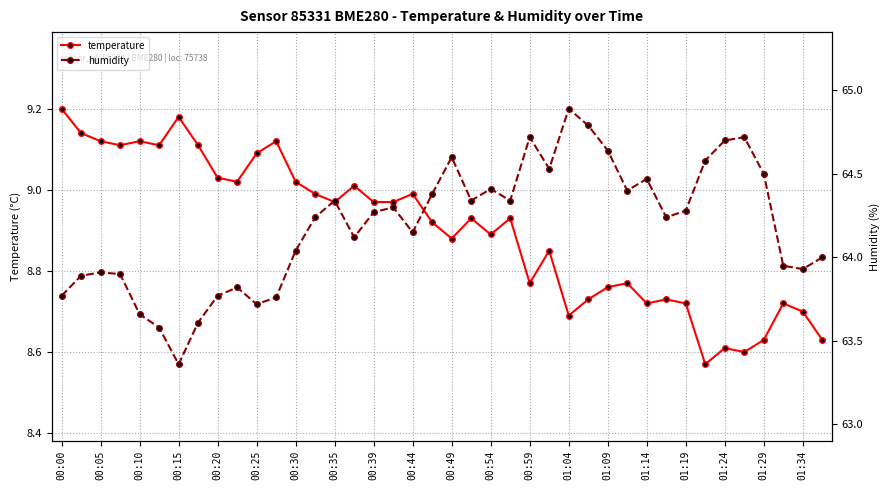

True or false: temperature has more than 1 points higher than both neighbors.

True